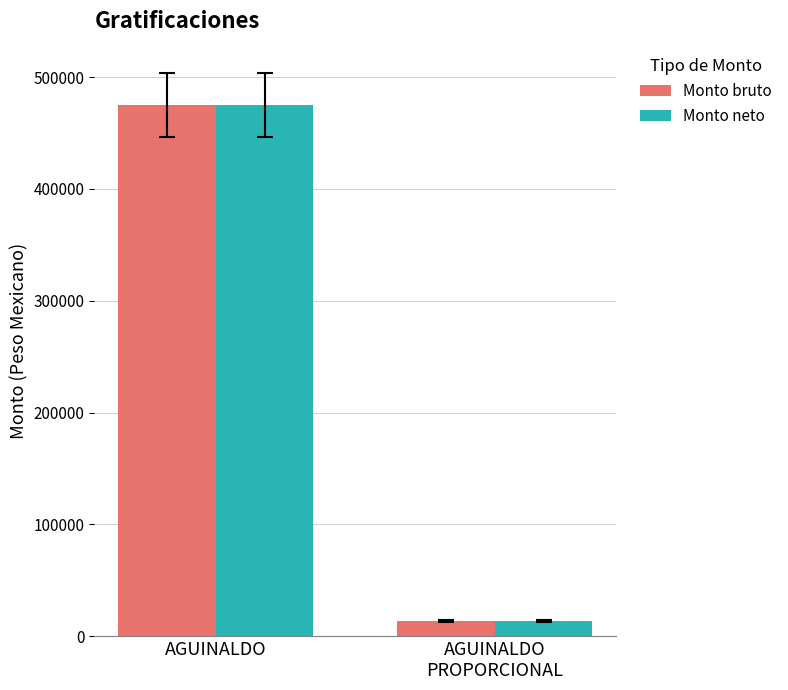

What is the lowest value of the Monto neto series?

13604.8